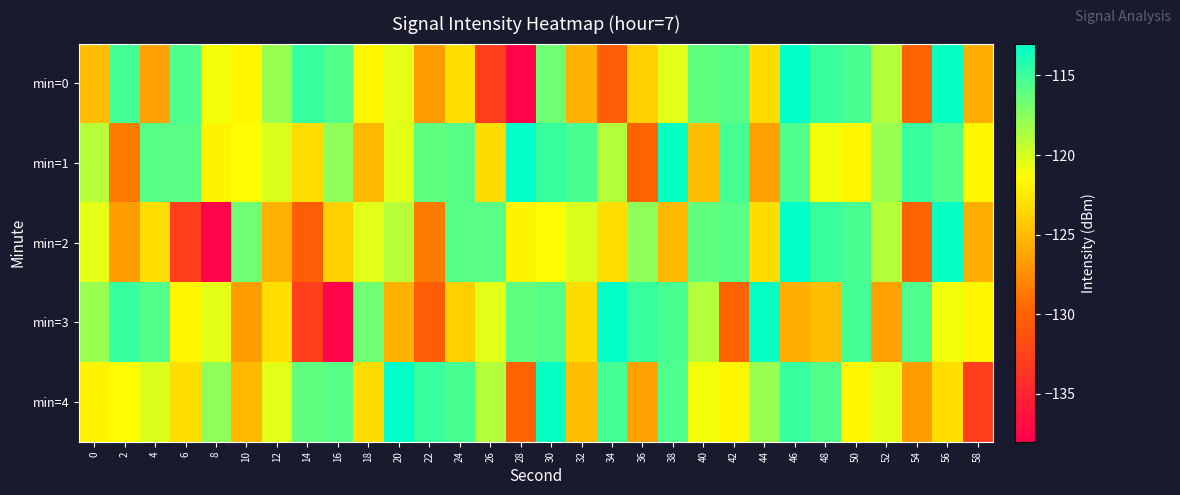

Reading left to right, extract all data points from this chart.

min=0: 0=-124.8	2=-115.3	4=-126.4	6=-115.6	8=-121.0	10=-121.9	12=-118.0	14=-114.8	16=-115.7	18=-121.8	20=-120.5	22=-126.8	24=-123.1	26=-132.9	28=-137.5	30=-116.7	32=-125.5	34=-130.3	36=-123.9	38=-120.4	40=-116.2	42=-115.8	44=-123.2	46=-113.1	48=-114.9	50=-115.4	52=-118.9	54=-129.9	56=-113.3	58=-125.7
min=1: 0=-119.0	2=-128.5	4=-115.9	6=-116.0	8=-121.9	10=-121.6	12=-120.2	14=-123.1	16=-117.7	18=-125.2	20=-120.4	22=-116.2	24=-115.8	26=-123.2	28=-113.1	30=-114.9	32=-115.4	34=-118.9	36=-129.9	38=-113.3	40=-124.8	42=-115.3	44=-126.4	46=-115.6	48=-121.0	50=-121.9	52=-118.0	54=-114.8	56=-115.7	58=-121.8
min=2: 0=-120.5	2=-126.8	4=-123.1	6=-132.9	8=-137.5	10=-116.7	12=-125.5	14=-130.3	16=-123.9	18=-120.4	20=-119.0	22=-128.5	24=-115.9	26=-116.0	28=-121.9	30=-121.6	32=-120.2	34=-123.1	36=-117.7	38=-125.2	40=-116.2	42=-115.8	44=-123.2	46=-113.1	48=-114.9	50=-115.4	52=-118.9	54=-129.9	56=-113.3	58=-125.7
min=3: 0=-118.0	2=-114.8	4=-115.7	6=-121.8	8=-120.5	10=-126.8	12=-123.1	14=-132.9	16=-137.5	18=-116.7	20=-125.5	22=-130.3	24=-123.9	26=-120.4	28=-116.2	30=-115.8	32=-123.2	34=-113.1	36=-114.9	38=-115.4	40=-118.9	42=-129.9	44=-113.3	46=-125.7	48=-124.8	50=-115.3	52=-126.4	54=-115.6	56=-121.0	58=-121.9
min=4: 0=-121.9	2=-121.6	4=-120.2	6=-123.1	8=-117.7	10=-125.2	12=-120.4	14=-116.2	16=-115.8	18=-123.2	20=-113.1	22=-114.9	24=-115.4	26=-118.9	28=-129.9	30=-113.3	32=-124.8	34=-115.3	36=-126.4	38=-115.6	40=-121.0	42=-121.9	44=-118.0	46=-114.8	48=-115.7	50=-121.8	52=-120.5	54=-126.8	56=-123.1	58=-132.9